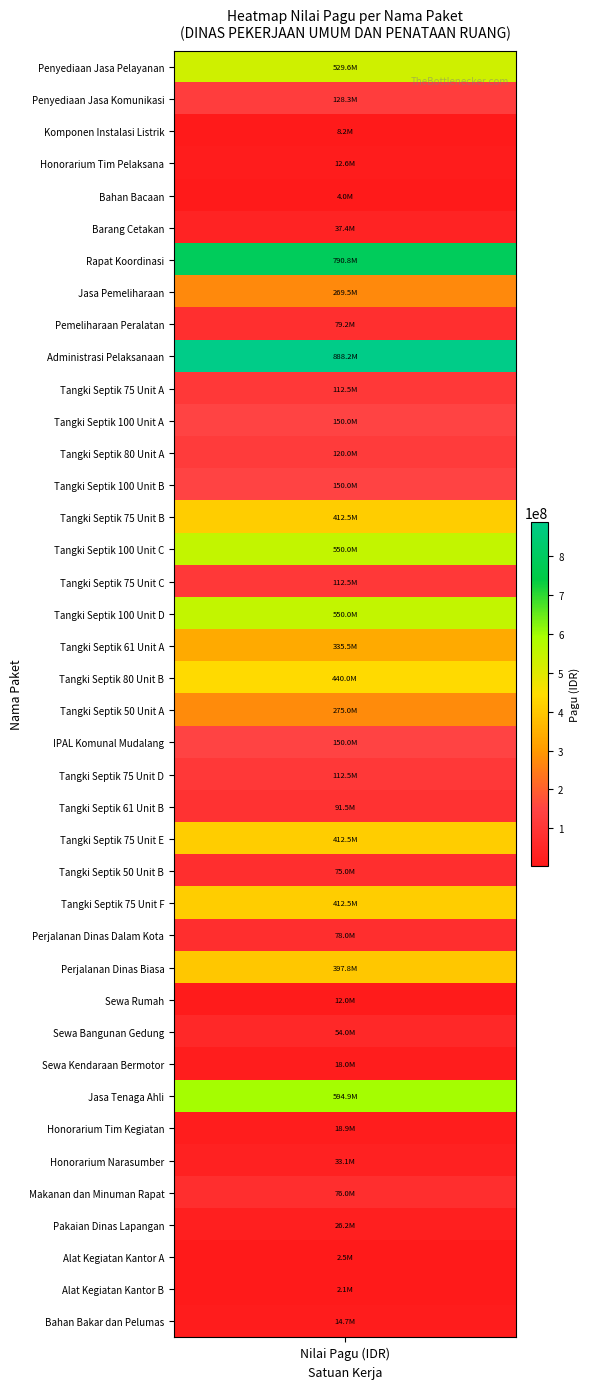

The chart shows a value of 412500000 at 14. True or false?

True